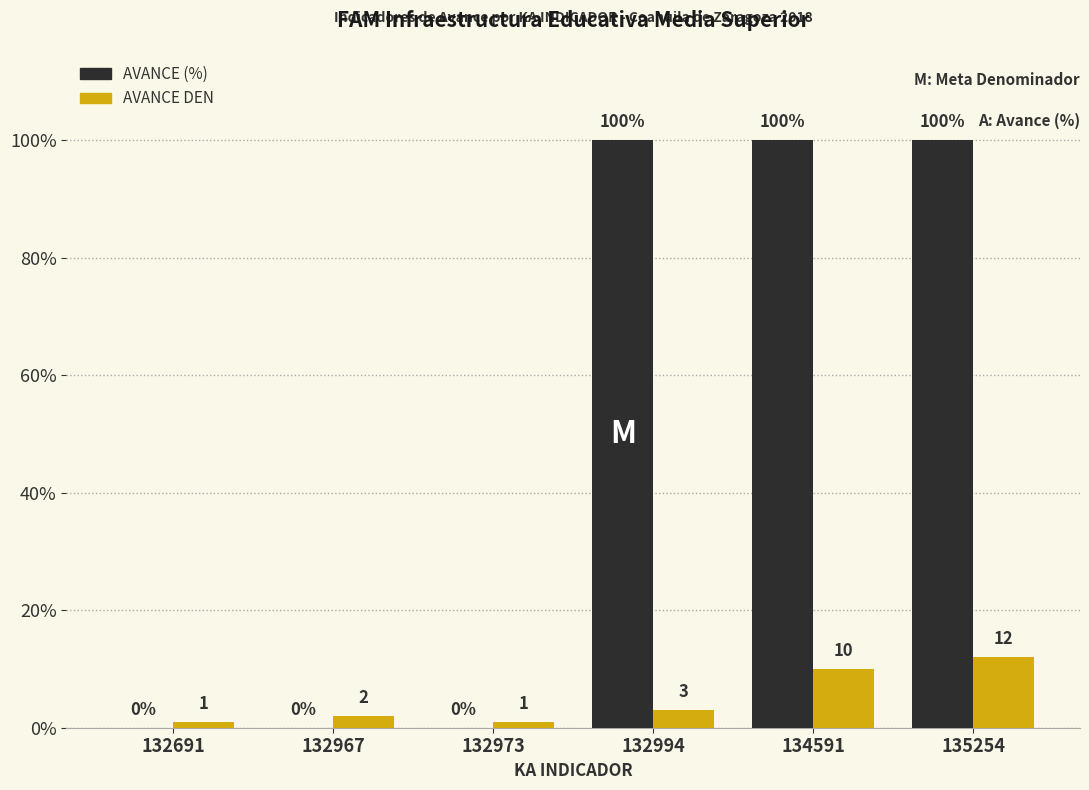

What is the spread (max minus min) of values at 132691?

1